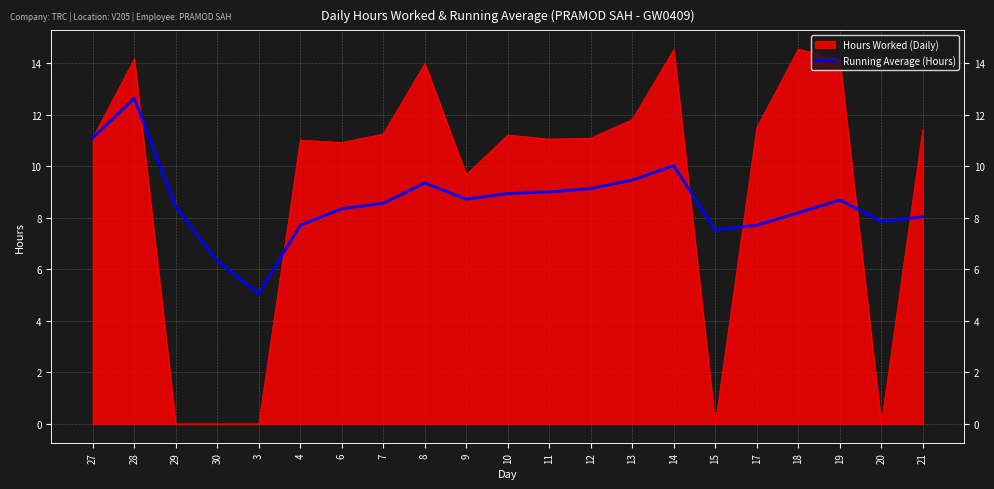

Reading right to left, transcribe all the data shown in this chart.

21=8.0	20=7.8	19=8.7	18=8.2	17=7.7	15=7.5	14=10.0	13=9.5	12=9.1	11=9.0	10=8.9	9=8.7	8=9.3	7=8.6	6=8.3	4=7.7	3=5.0	30=6.3	29=8.4	28=12.6	27=11.1